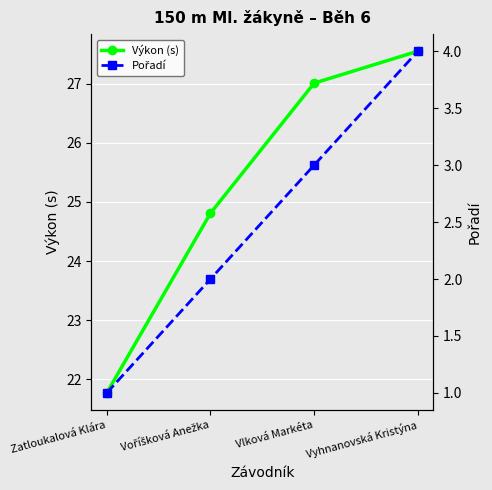

What is the difference between the second highest and minimum values in the Výkon (s) series?

5.2